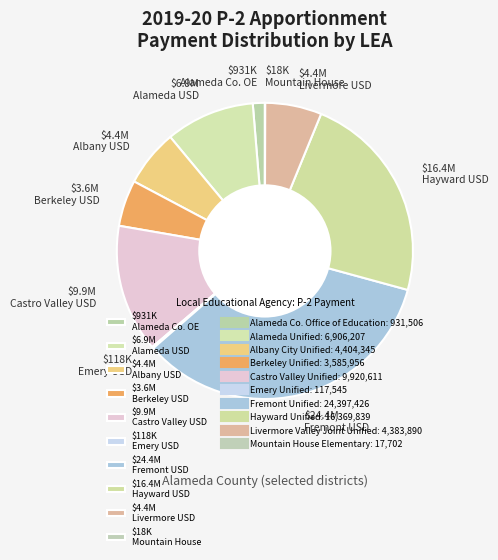

Does $931K Alameda Co. OE account for over 50% of the chart?

No